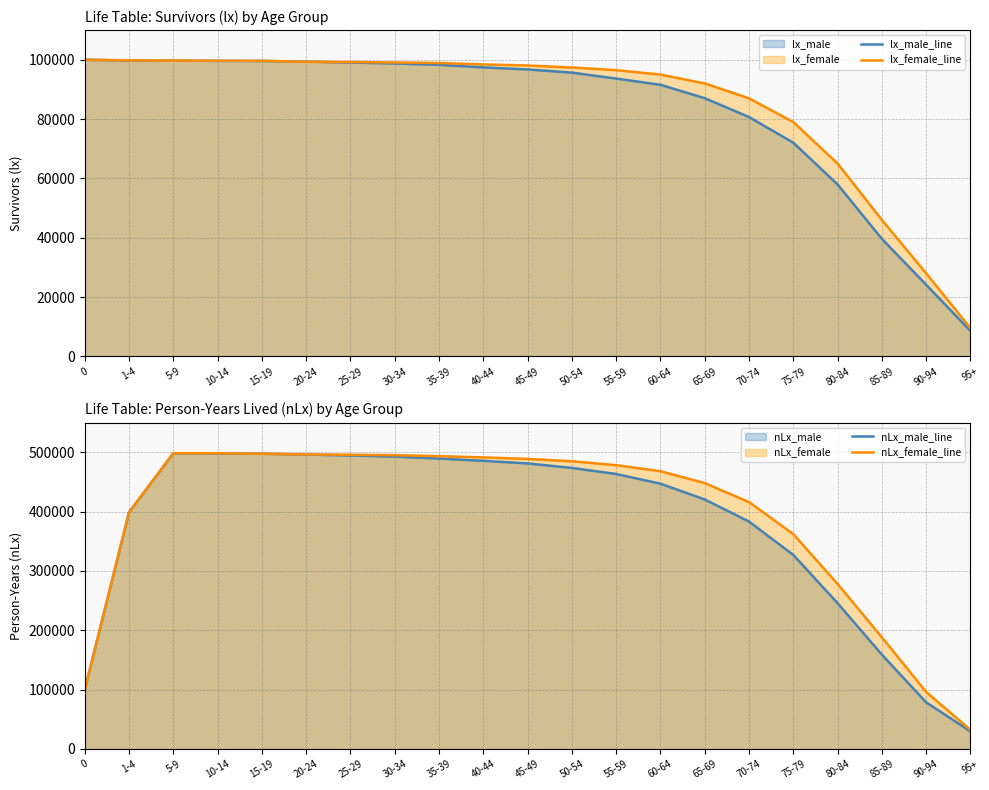

What is the label of the 10th point from the left?

40-44